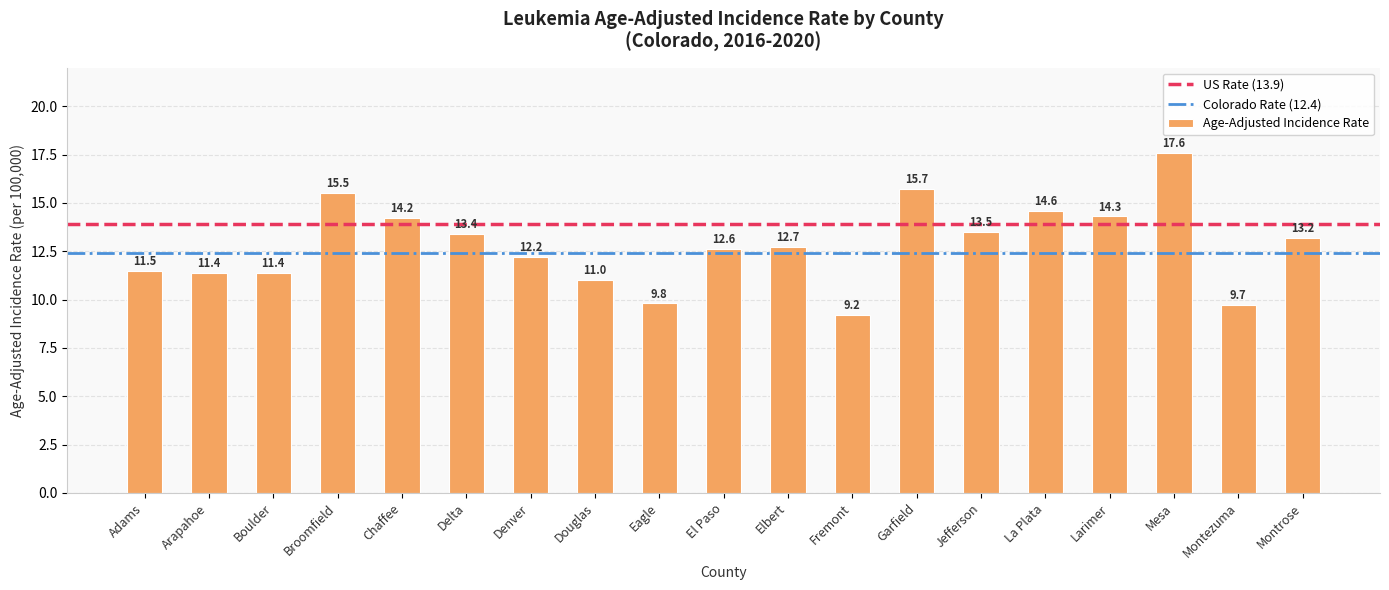

True or false: the data shows 23.8 at Garfield.

False